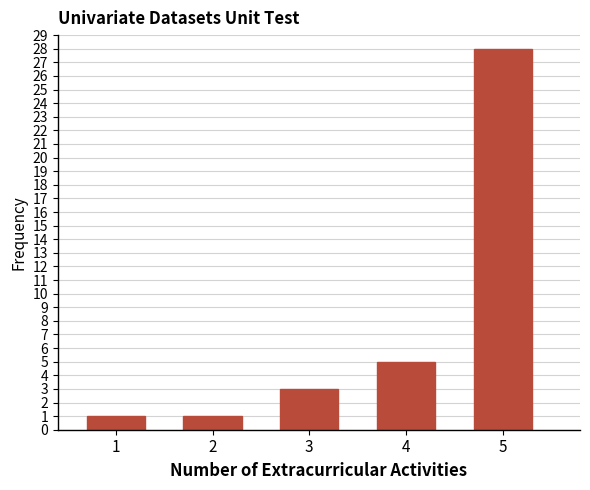

Reading left to right, list all the values displayed in this chart.

1=1	2=1	3=3	4=5	5=28